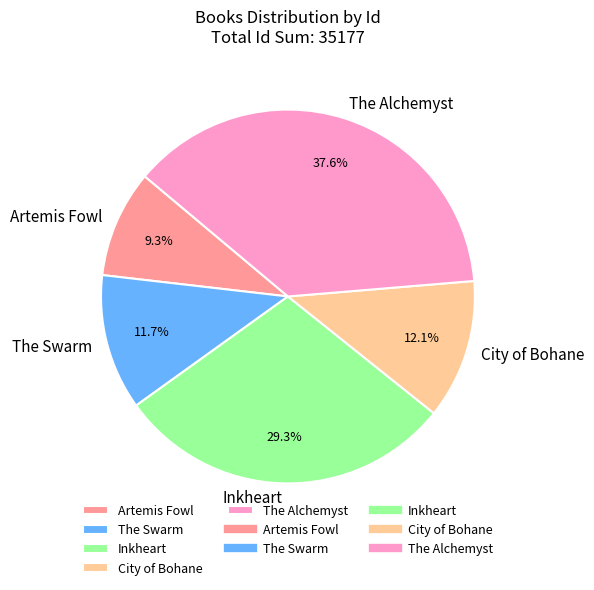

To the nearest percent, what portion does Inkheart represent?

29%